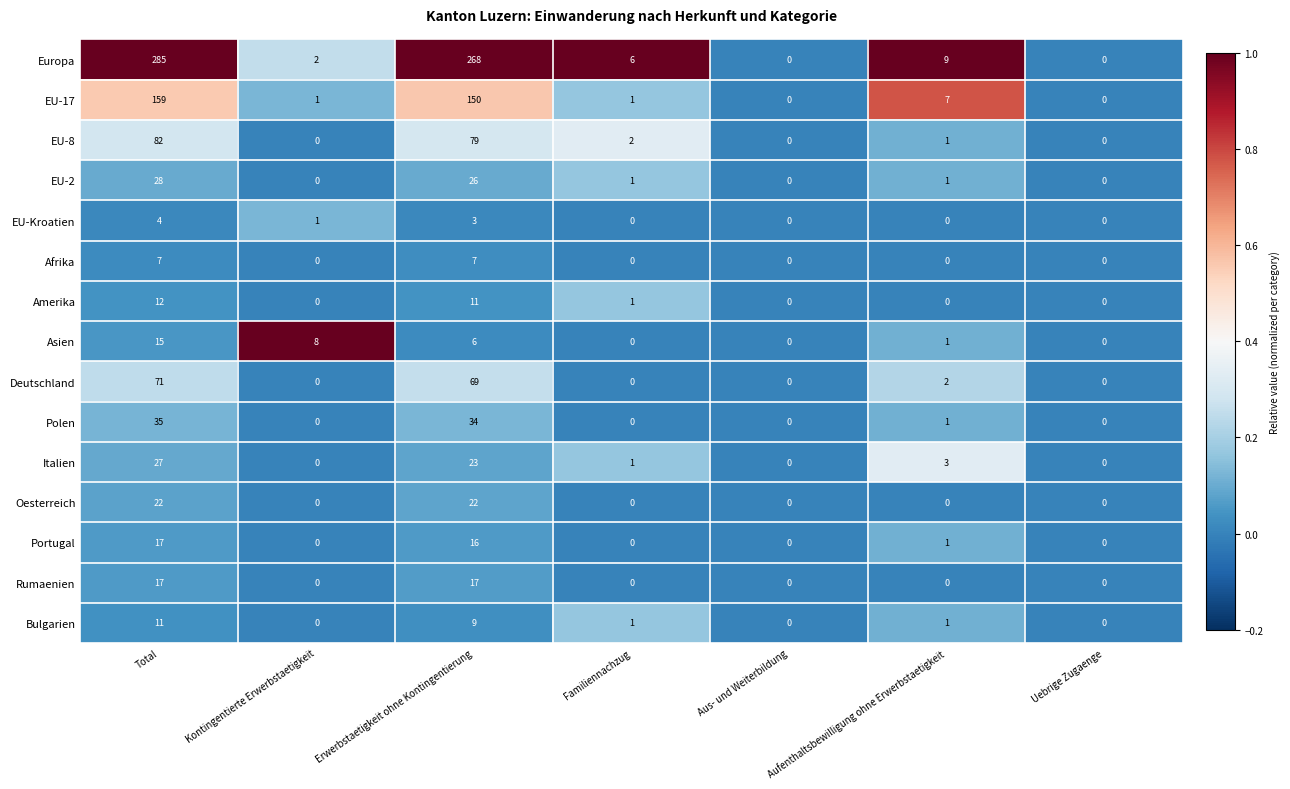

Where is EU-17 nearest to the value 79?

Erwerbstaetigkeit ohne Kontingentierung